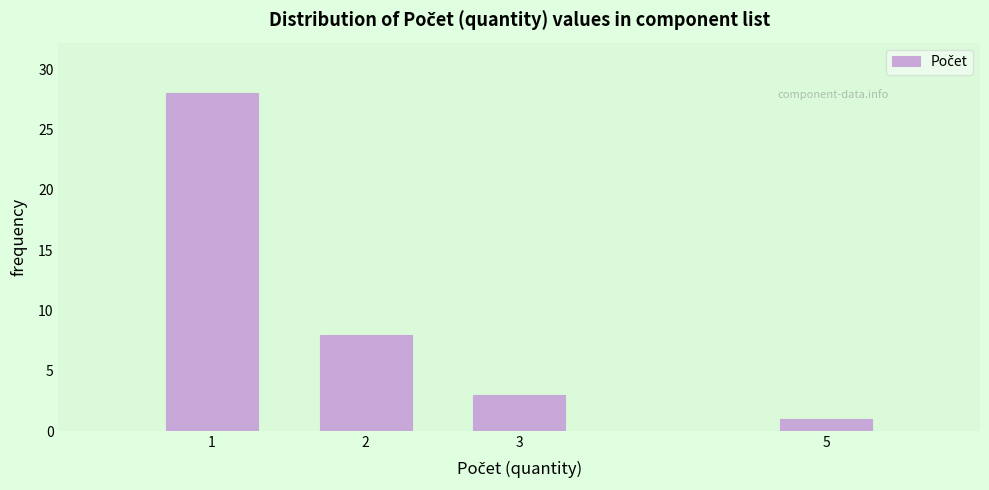

Reading left to right, extract all data points from this chart.

1=28	2=8	3=3	5=1